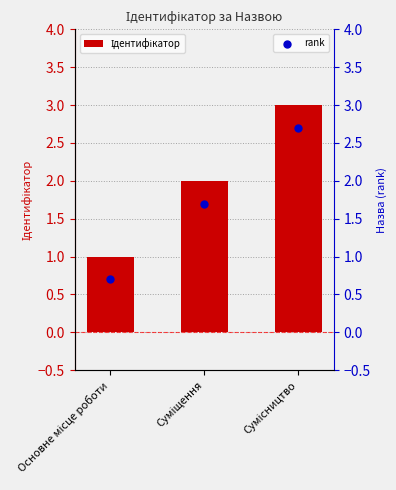

What is the ratio of the value at Сумісництво to the value at Основне місце роботи?

3.0